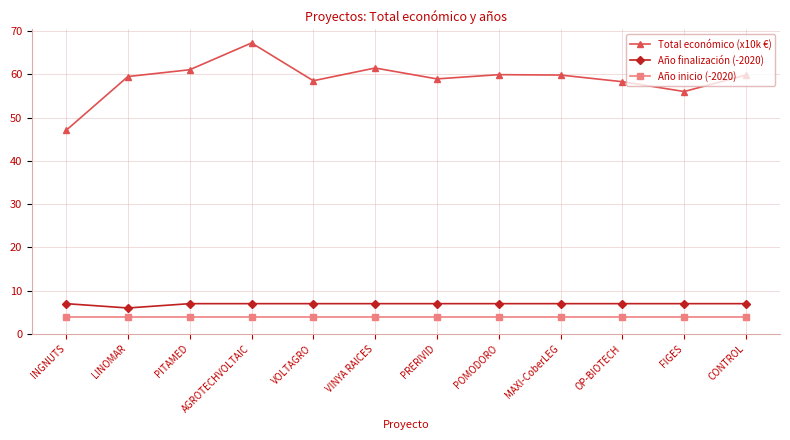

What are all the series names shown in the legend?

Total económico (x10k €), Año finalización (-2020), Año inicio (-2020)